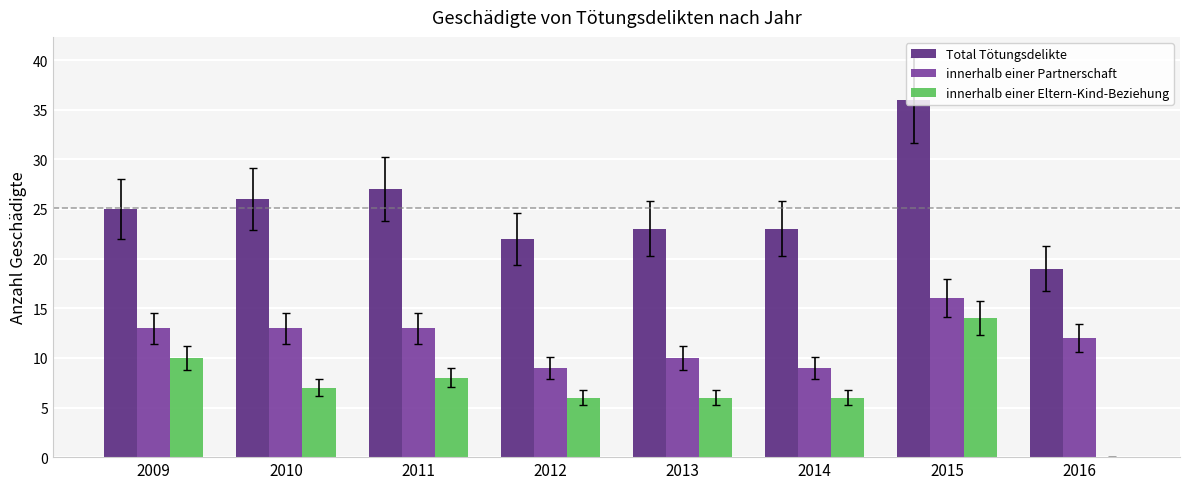

Which series changed the most between 2015 and 2016?

Total Tötungsdelikte